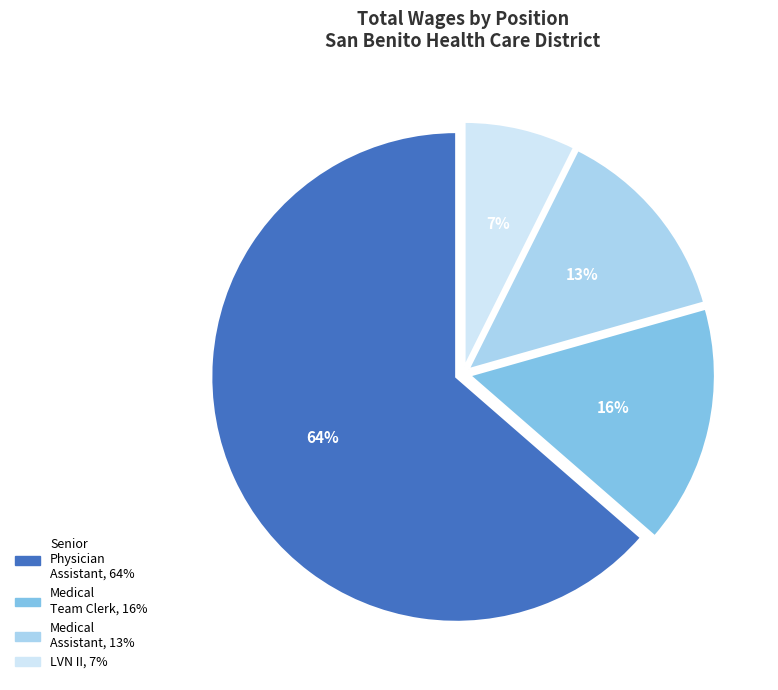

Is there any slice that represents more than half of the pie?

Yes